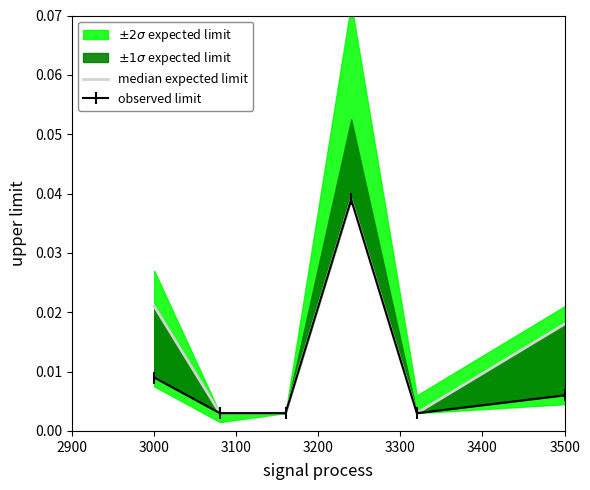

Does the chart have visible grid lines?

No